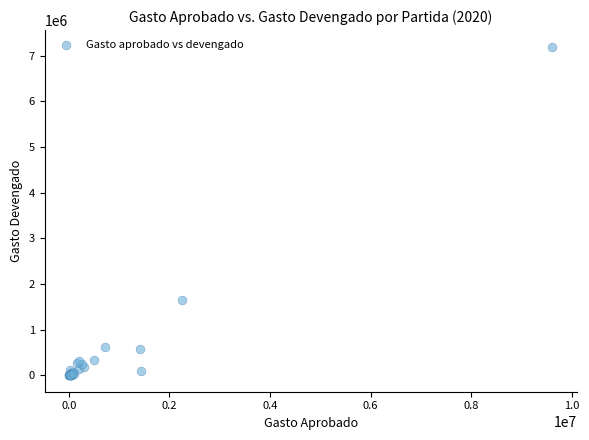

What Y value in the scatter plot is closest to 3601106?

1650495